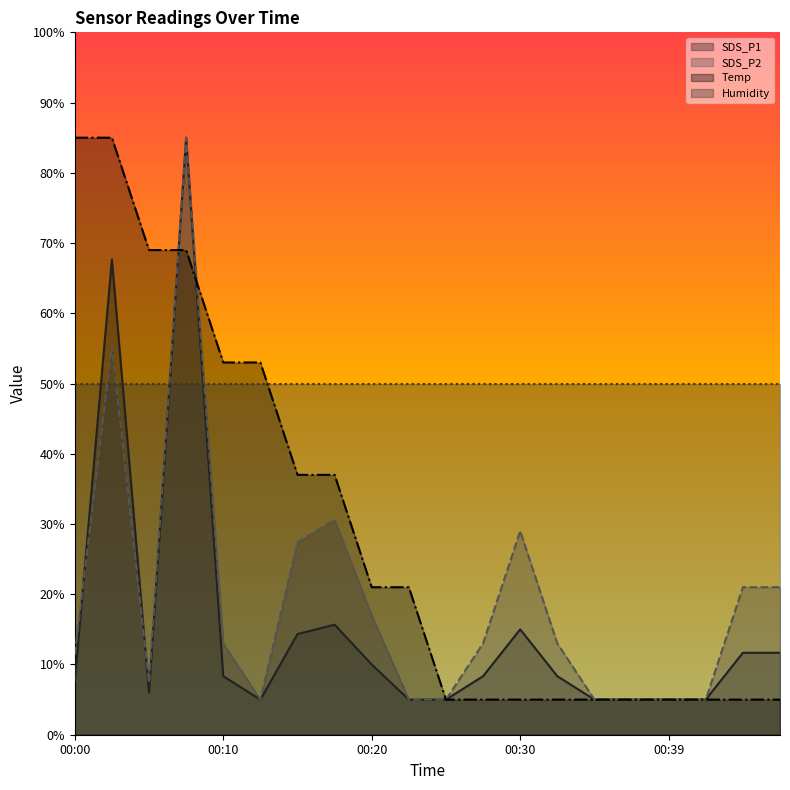

True or false: Temp and SDS_P2 cross at least once.

True